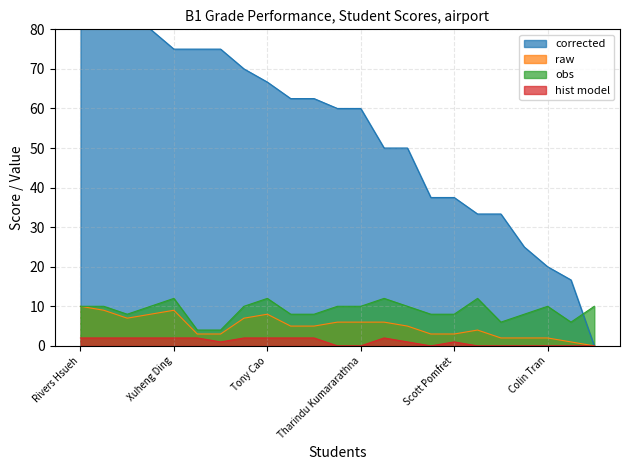

What is the difference between the highest and lowest values at Shpat Sejdiu?

16.7